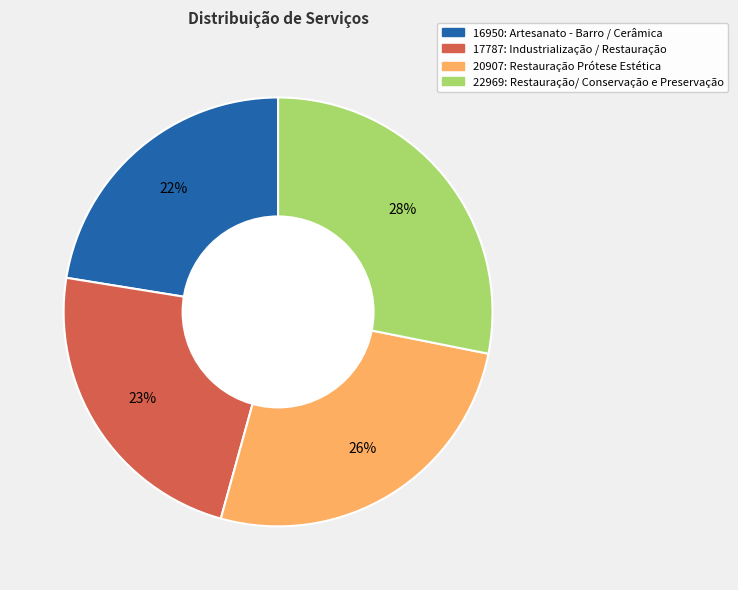

Is it true that 22969: Restauração/ Conservação e Preservação is 28% of the pie?

True